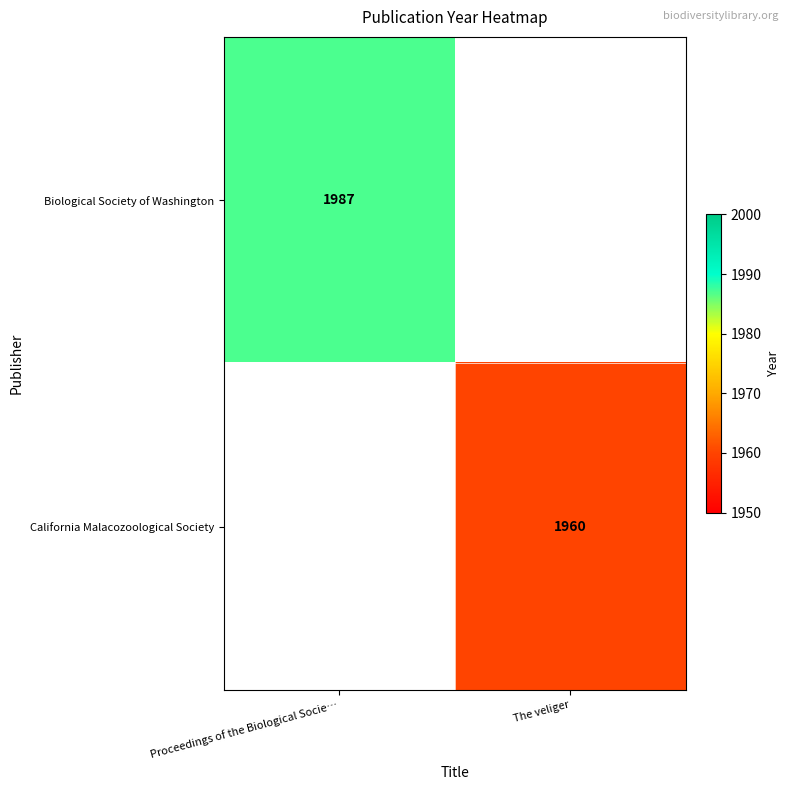

Is it true that California Malacozoological Society equals 1960 at The veliger?

True